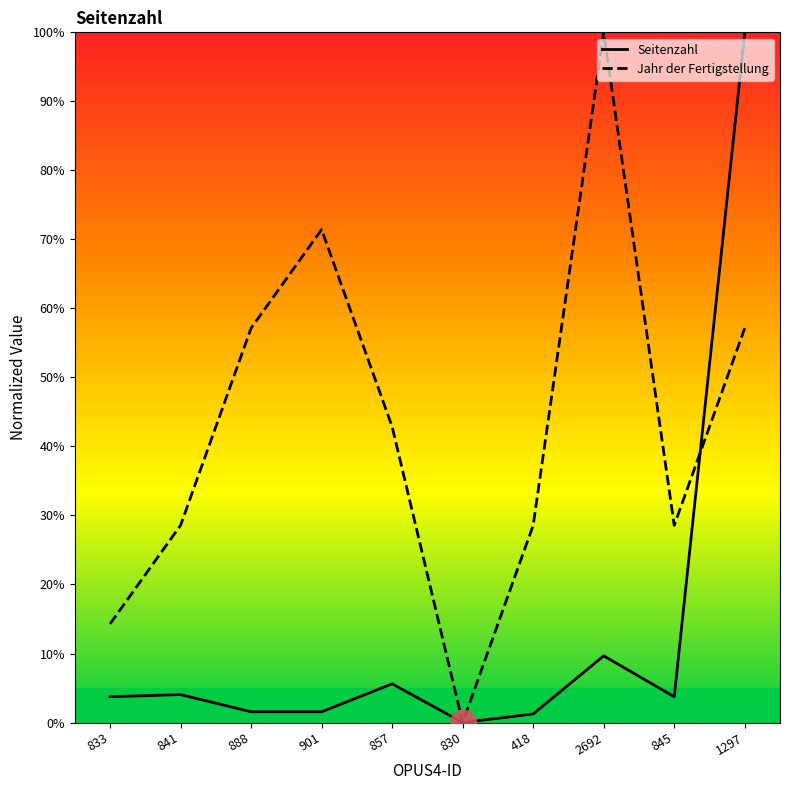

At which category is the sum across all series the highest?

1297